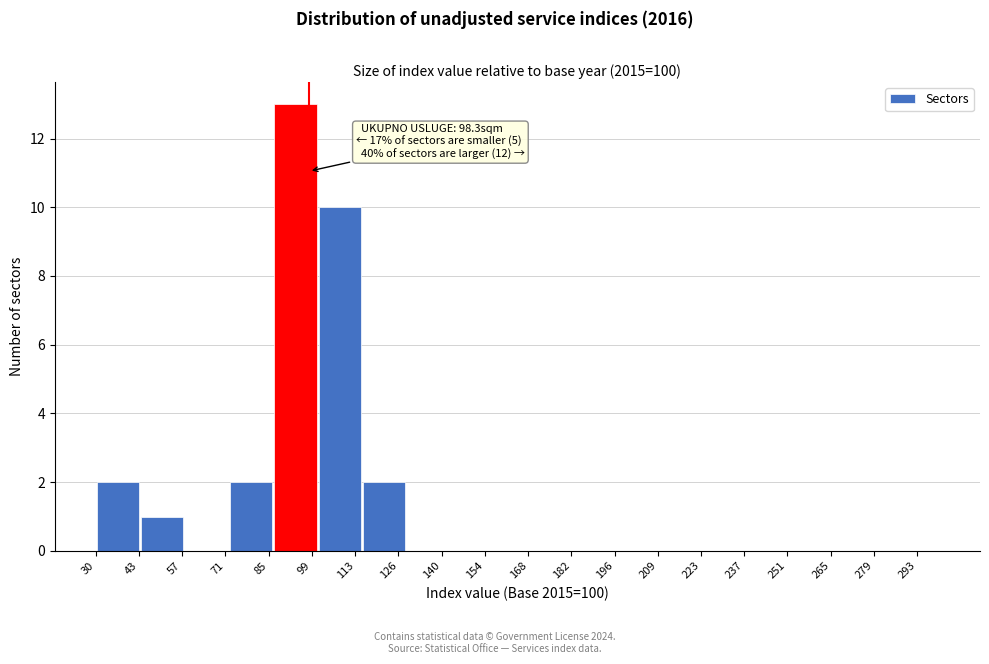

Which range on the x-axis has the tallest bar?

86 to 102